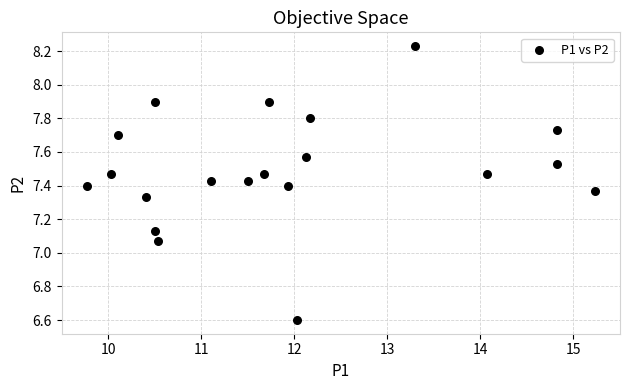

What is the range of Y values (max minus min)?

1.6